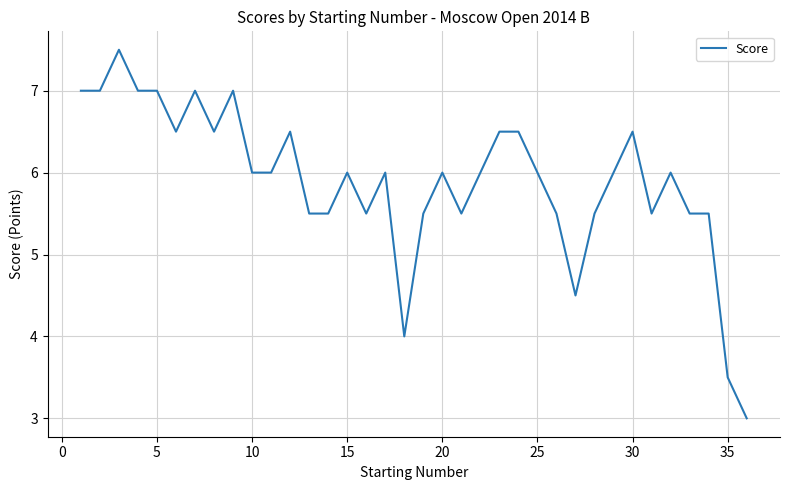

What is the smallest value displayed?

3.0